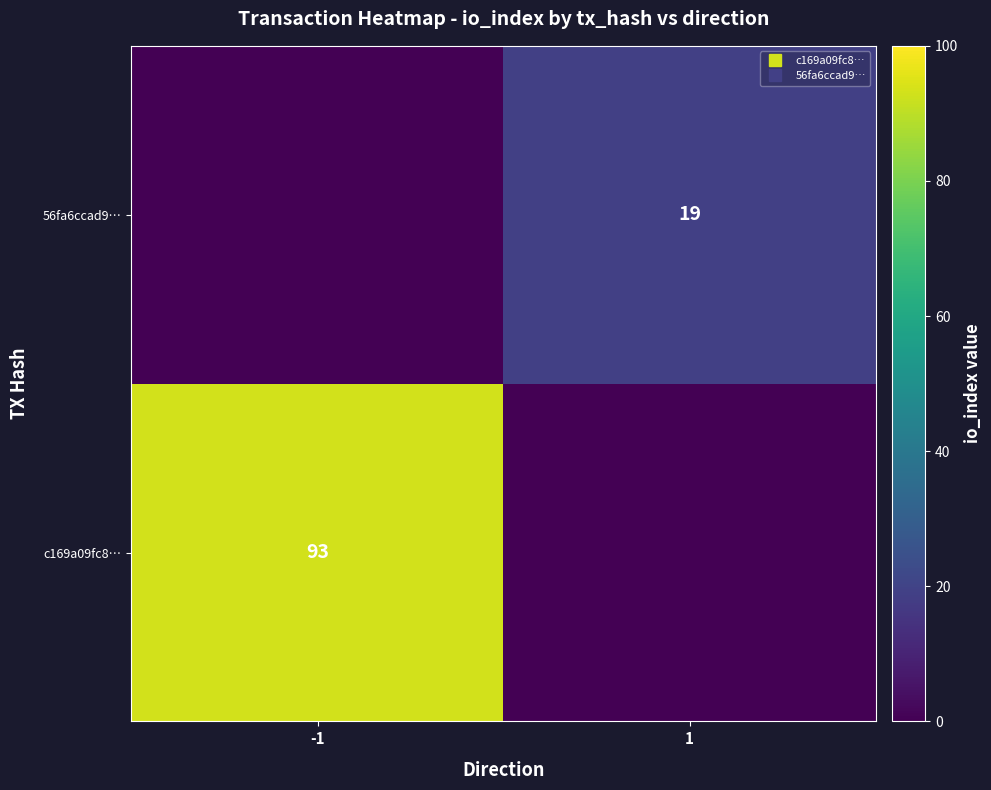

Which series changed the most between -1 and 1?

c169a09fc8…